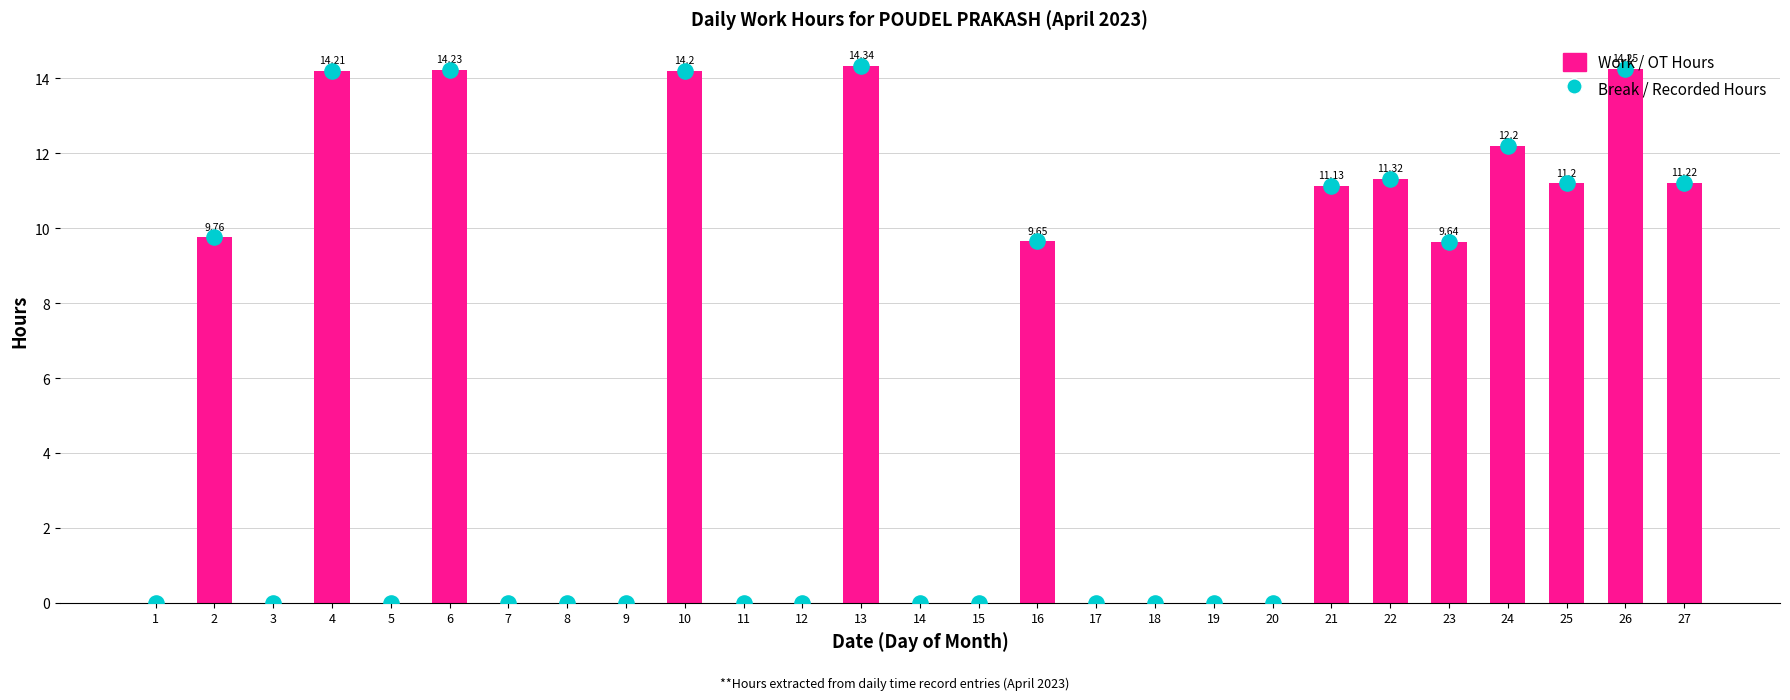

Which series reaches the maximum Y coordinate?

Work / OT Hours